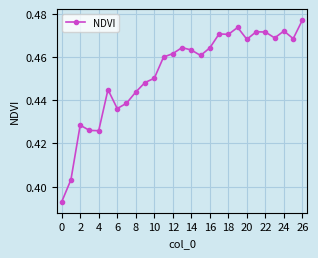

Count the values in the range 0 to 1.

27